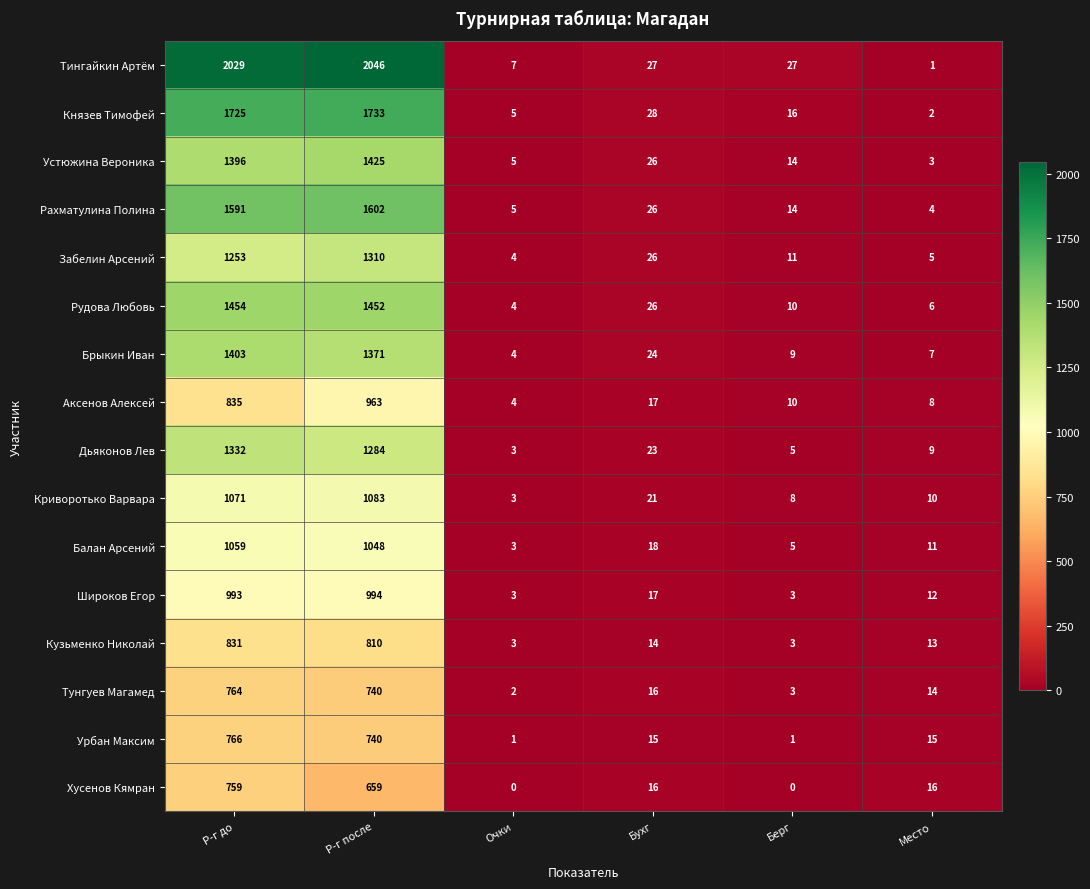

What is the difference between the maximum and second lowest values in the Брыкин Иван series?

1396